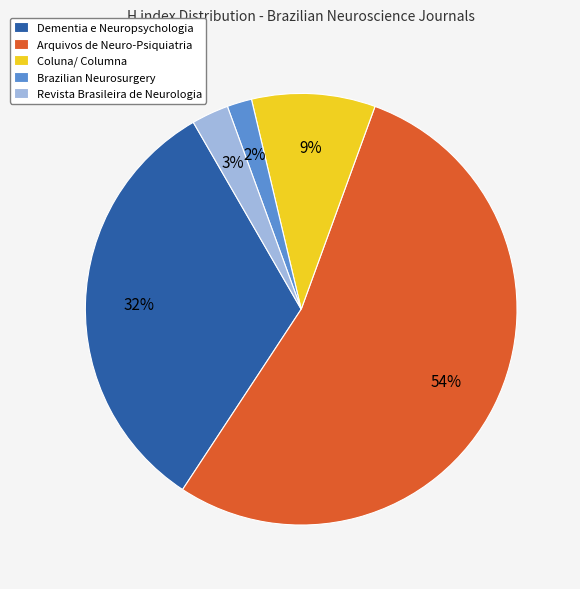

To the nearest percent, what is the average slice percentage?

20%